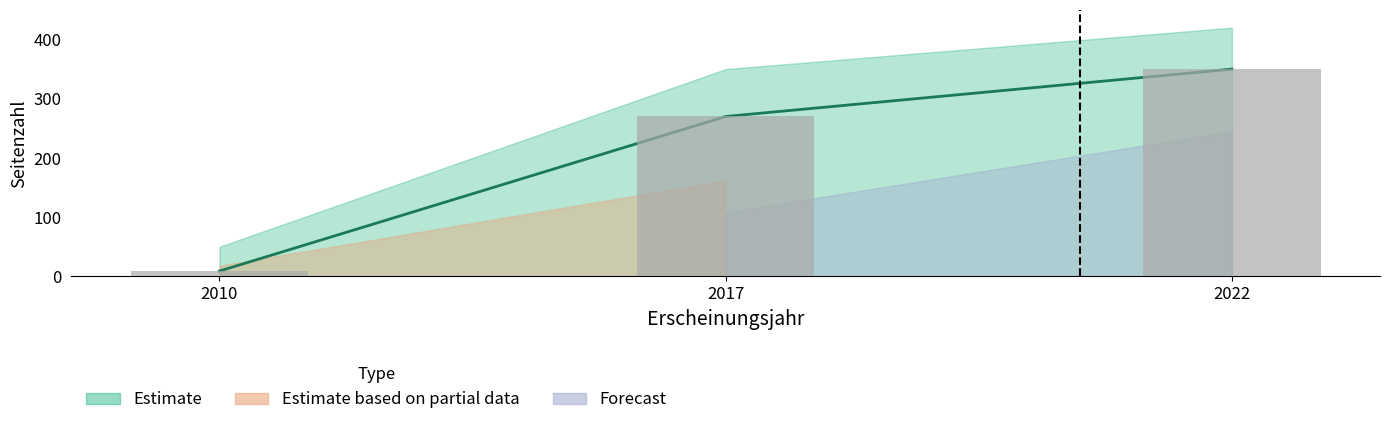

Reading right to left, list all the values displayed in this chart.

350	270	9